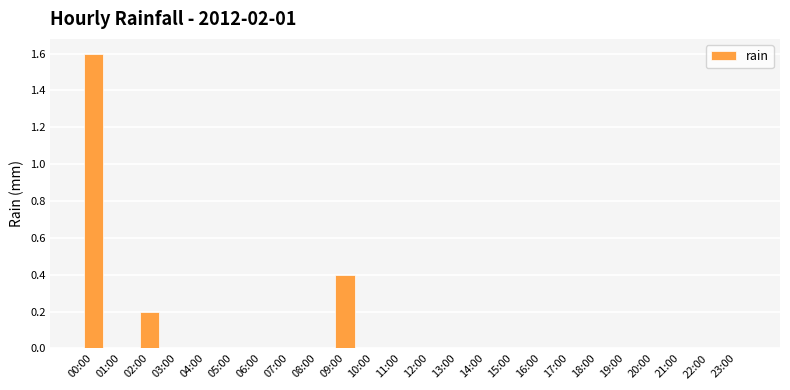

At which category does the chart reach its peak across all series?

00:00